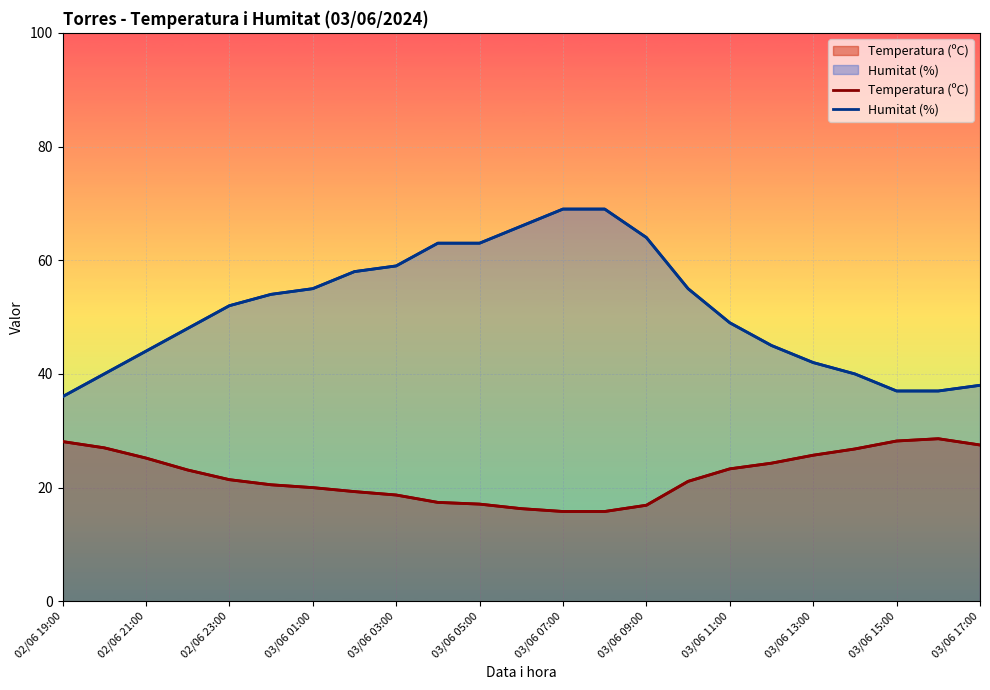

At which category is the sum across all series the highest?

03/06 07:00